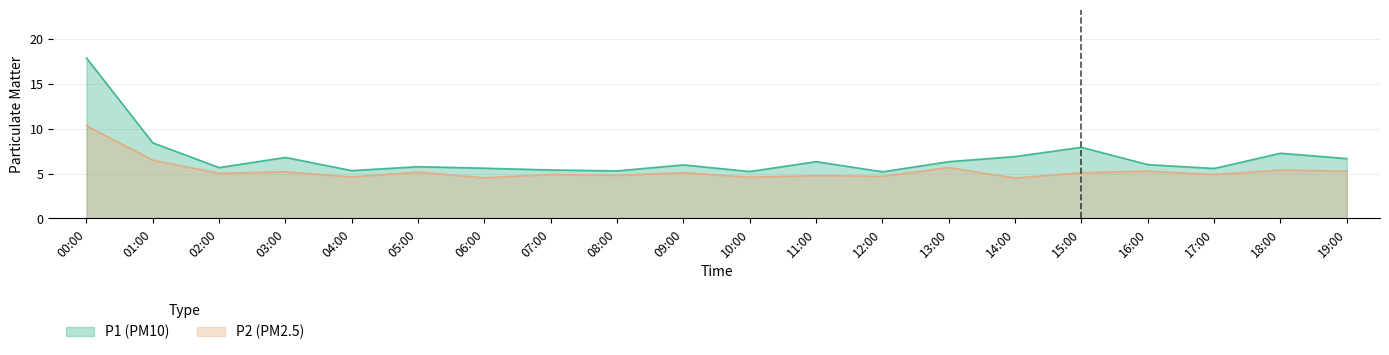

True or false: P1 and P2 cross at least once.

False